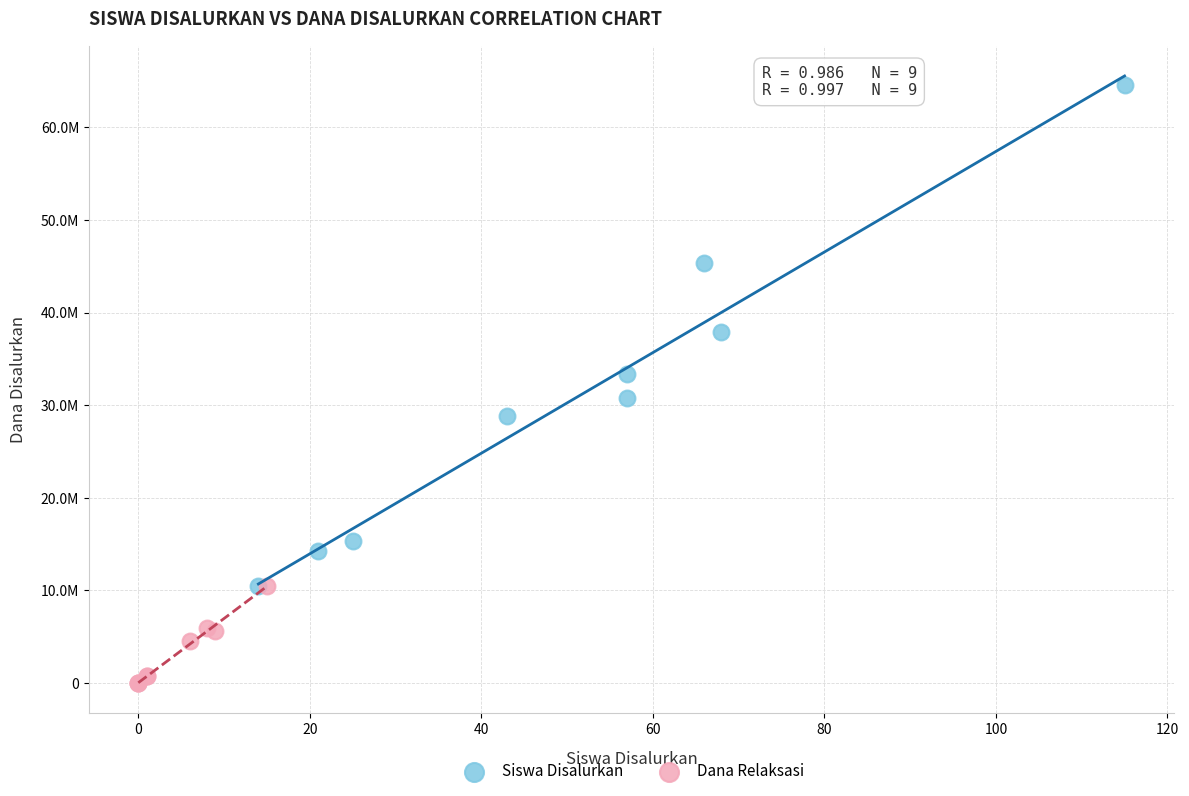

What are all the series names shown in the legend?

Siswa Disalurkan, Dana Relaksasi